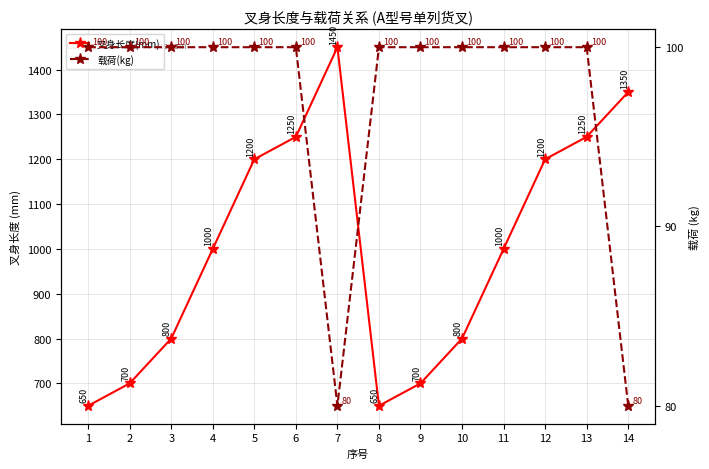

Is the value of 叉身长度(mm) at 1 greater than the value of 载荷(kg) at 9?

Yes